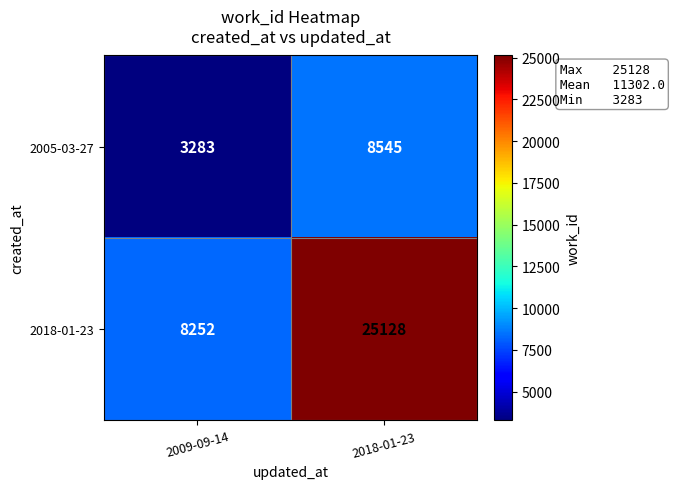

List the series in order of their peak value, lowest first.

2005-03-27, 2018-01-23